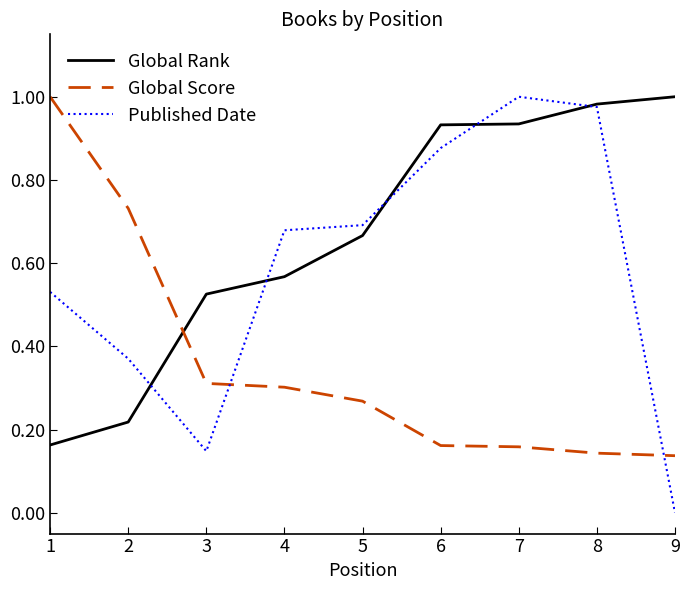

At 5, list the series in order from largest to smallest.

Published Date, Global Rank, Global Score